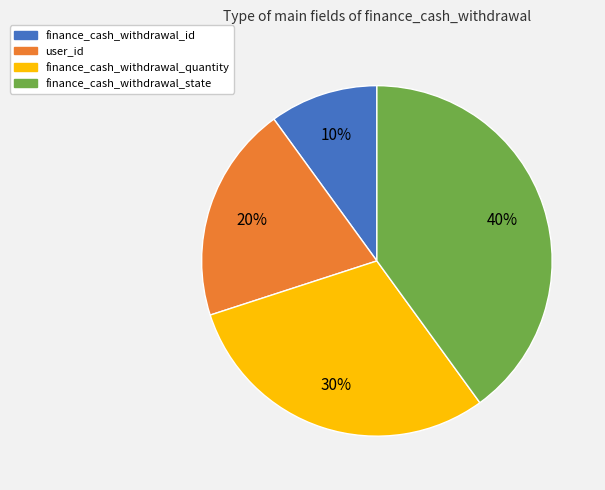

Approximately how many times larger is the value at finance_cash_withdrawal_state compared to finance_cash_withdrawal_quantity?

1.3